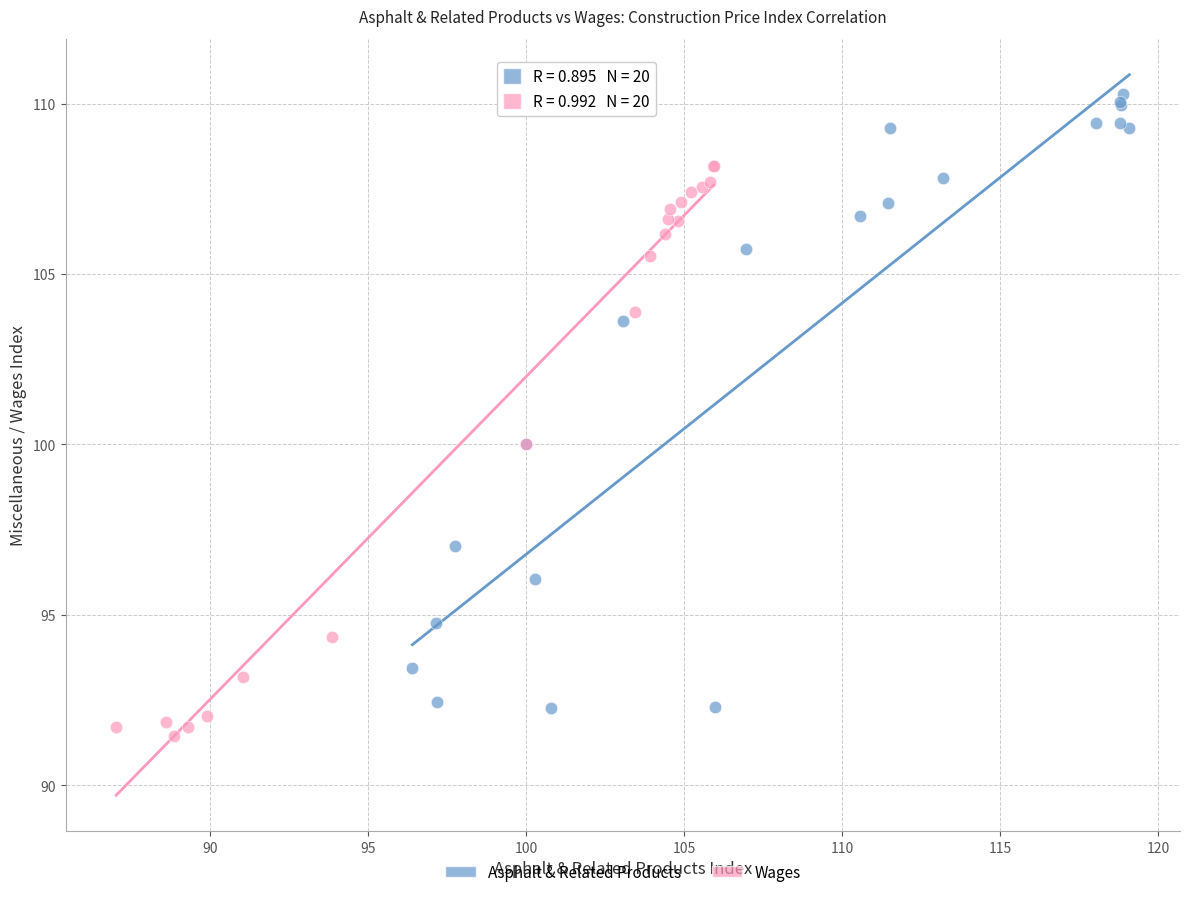

Which series has the widest spread of Y values?

Asphalt & Related Products